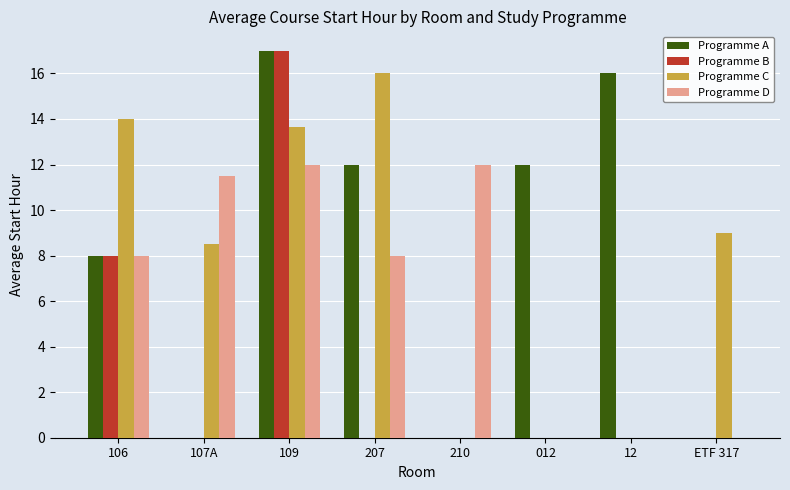

The value of Programme B at 109 is 24.6. True or false?

False